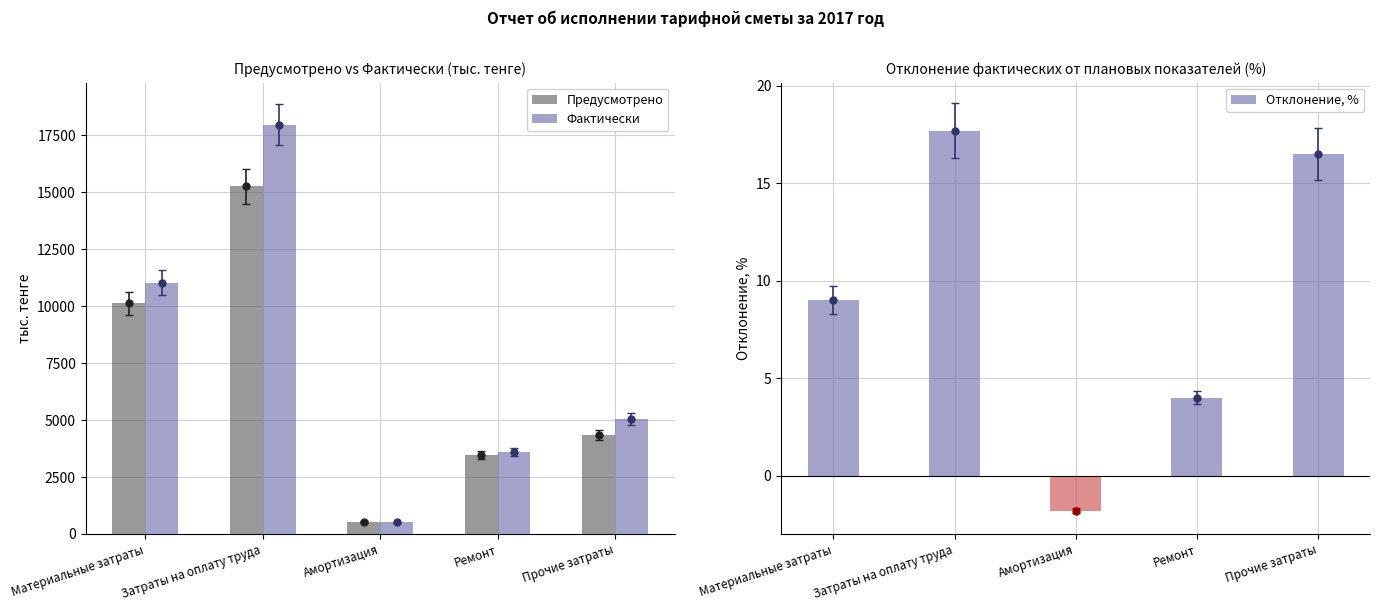

Between Затраты на оплату труда and Ремонт, which series saw the biggest shift?

Фактически